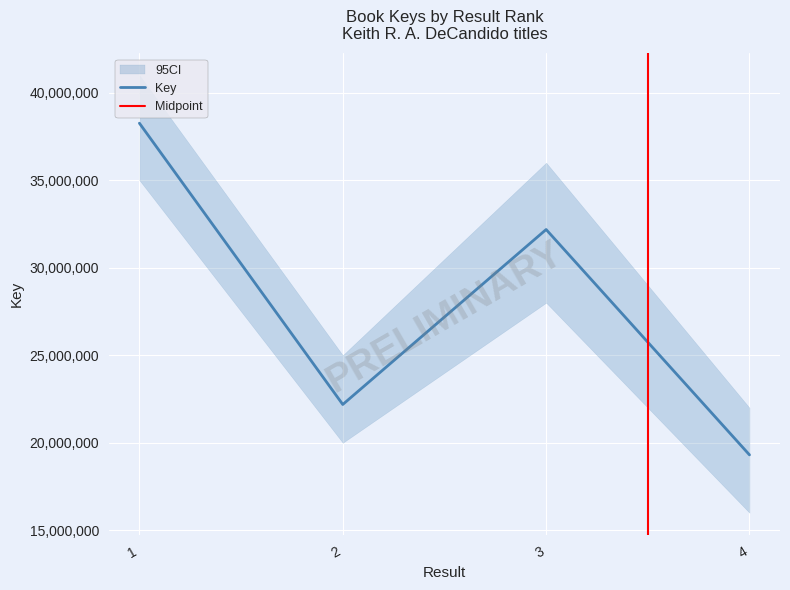

How many interior local peaks (higher than both neighbors) does the data have?

1